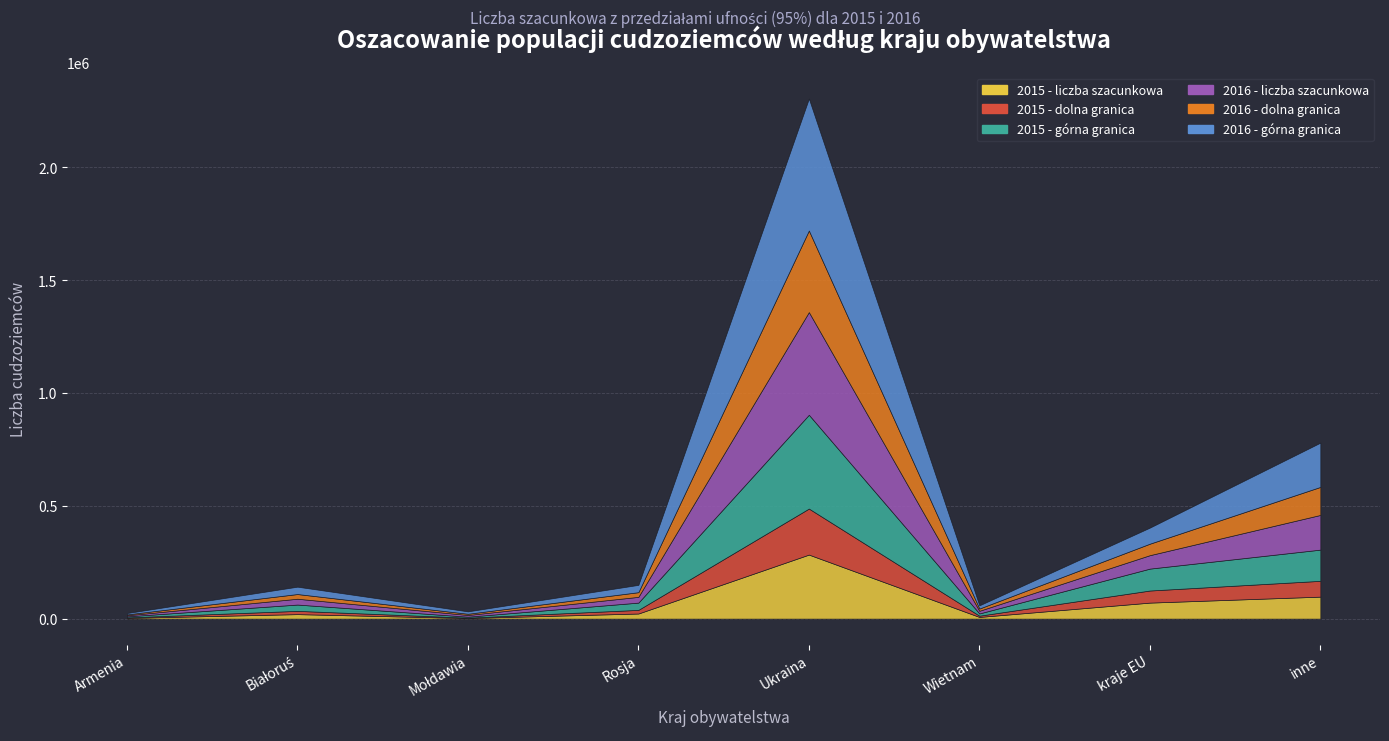

Which series has the widest spread of values?

2016 - górna granica